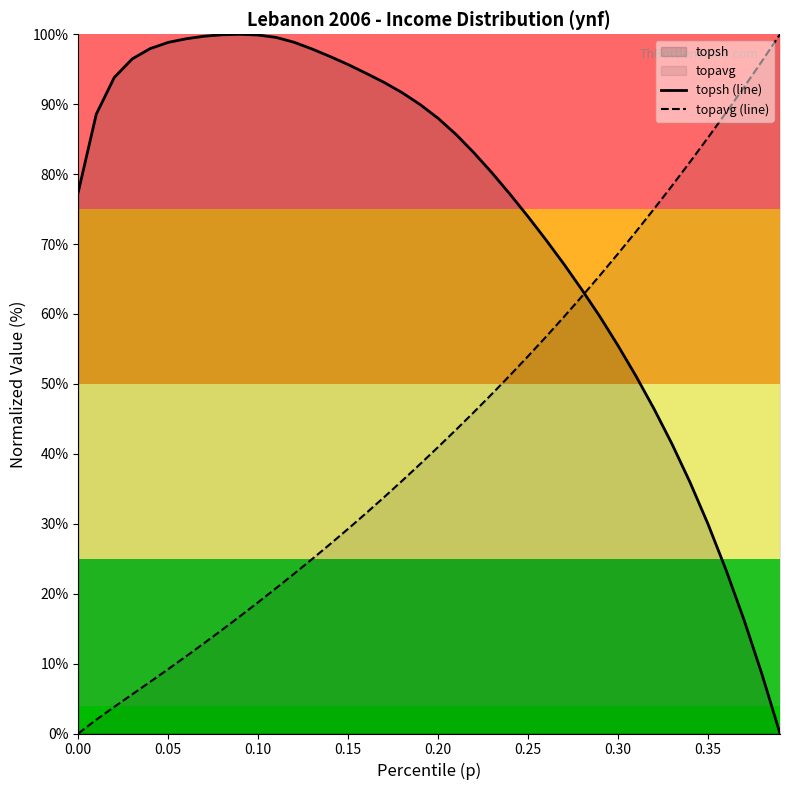

What is the difference between the second highest and minimum values in the topsh (line) series?

99.9